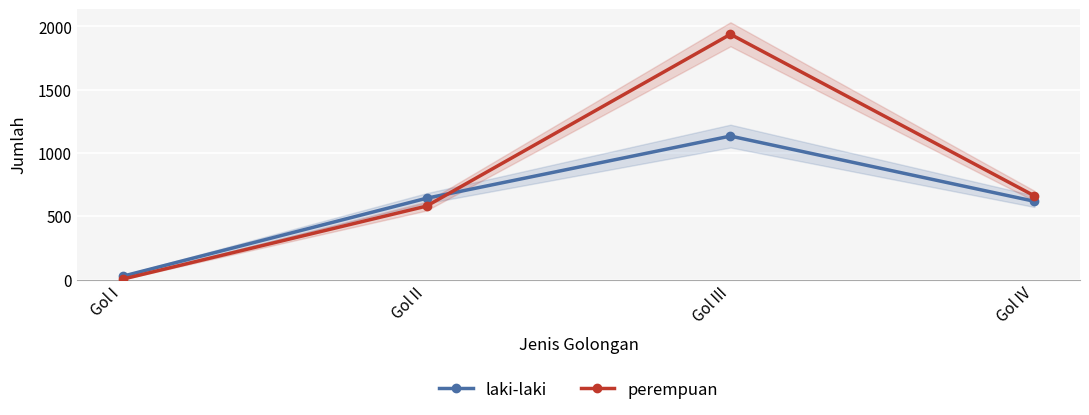

Is it true that laki-laki equals 18 at Gol I?

False